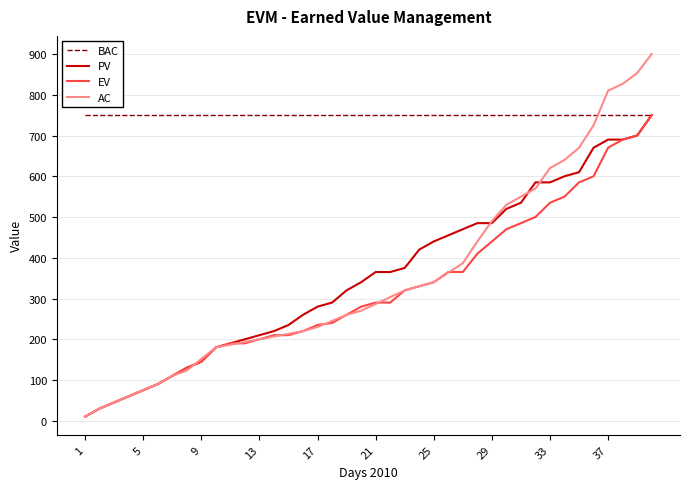

Which series has the largest range (max minus min)?

AC